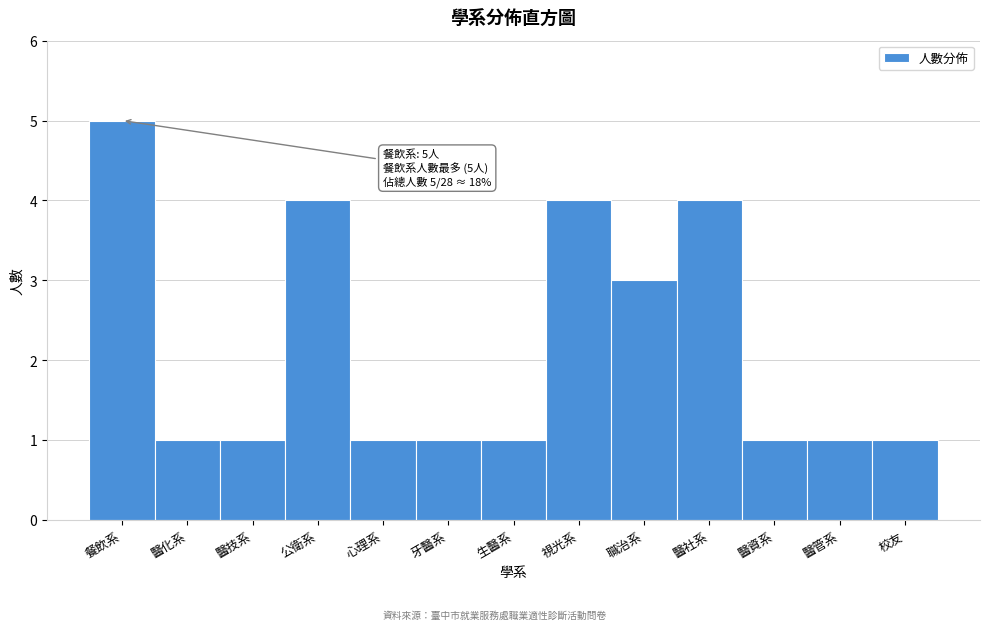

Reading left to right, what are all the values shown in this chart?

5	1	1	4	1	1	1	4	3	4	1	1	1